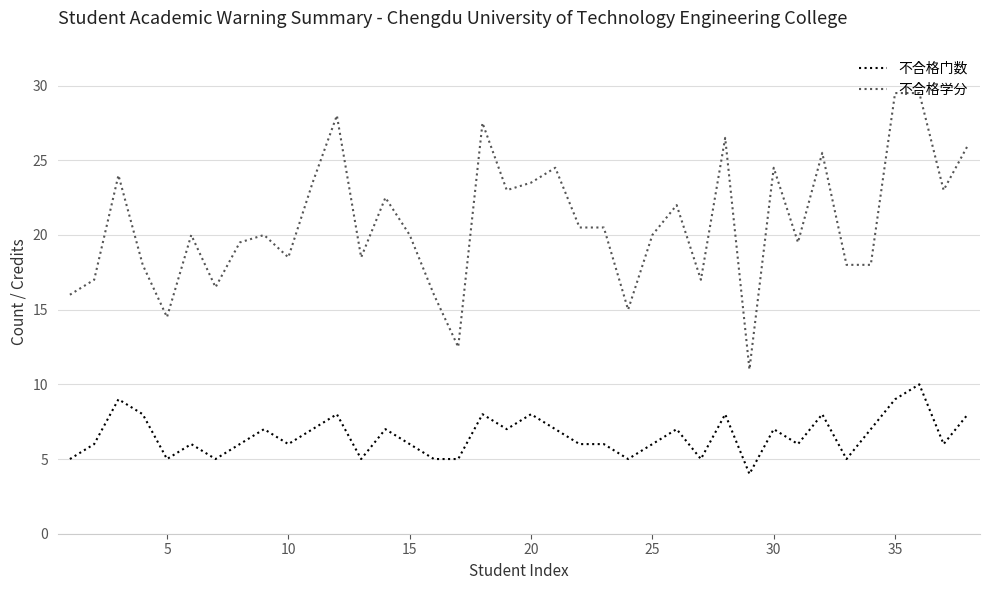

Which series has the largest range (max minus min)?

不合格学分